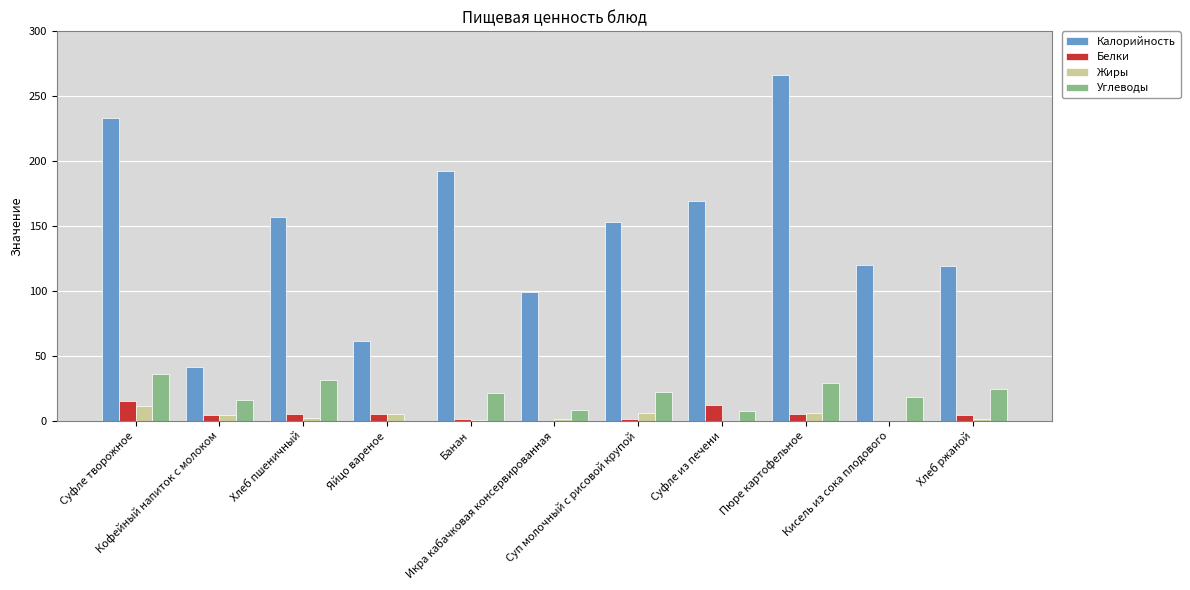

Count the number of data series in this chart.

4